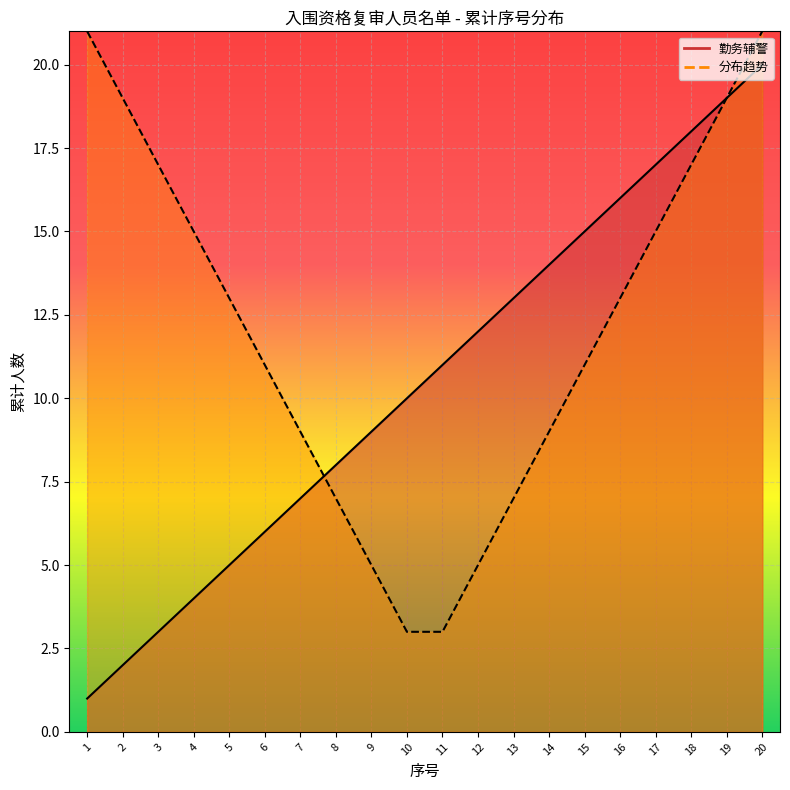

Which category has the lowest value across all series?

1